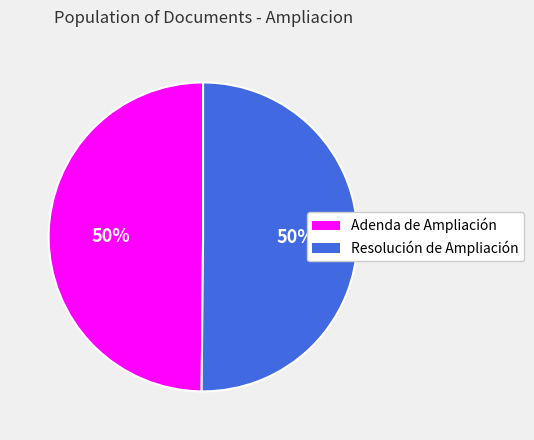

To the nearest percent, what percentage of the pie is Resolución de Ampliación?

50%